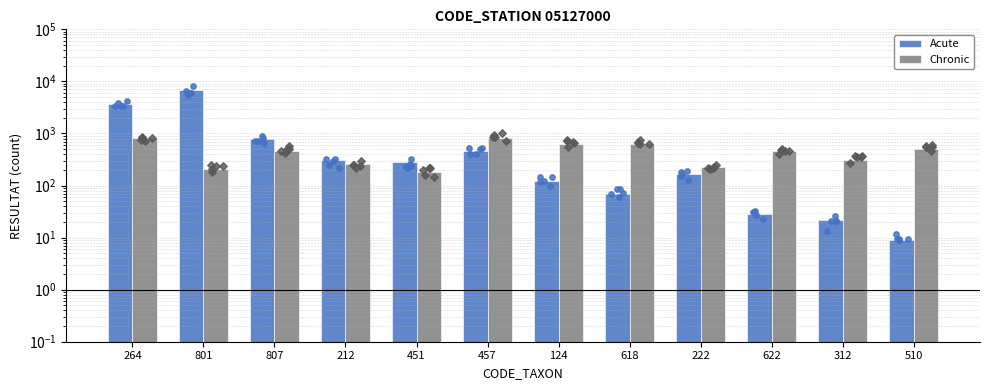

Which series has the largest total across all categories?

Acute